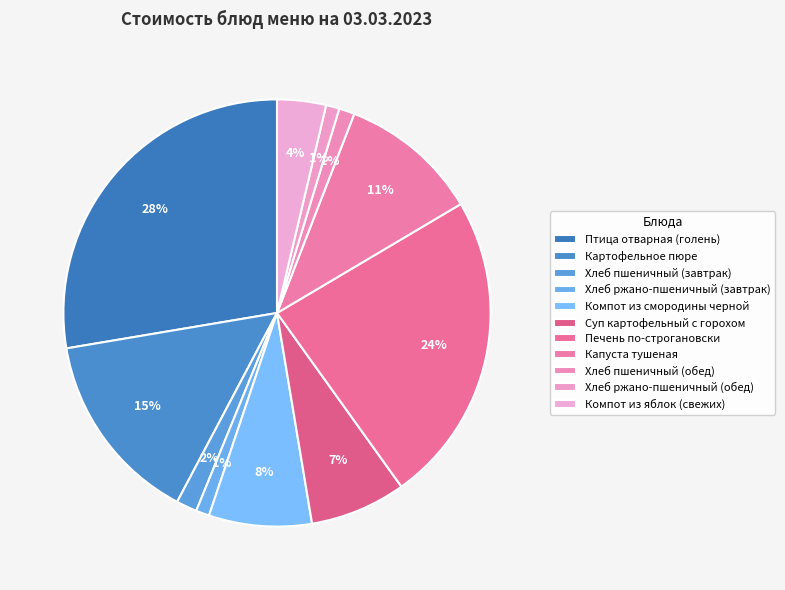

Is there a majority slice in this chart?

No